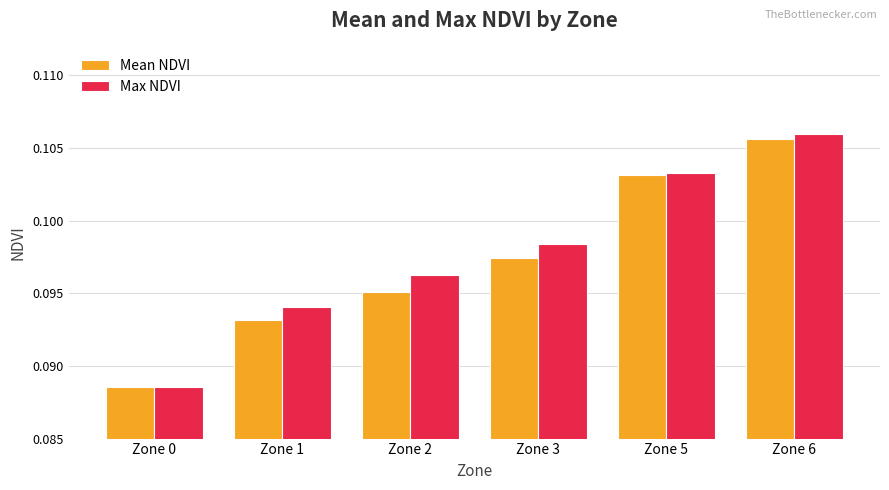

Rank the series by their average value, from highest to lowest.

Max NDVI, Mean NDVI